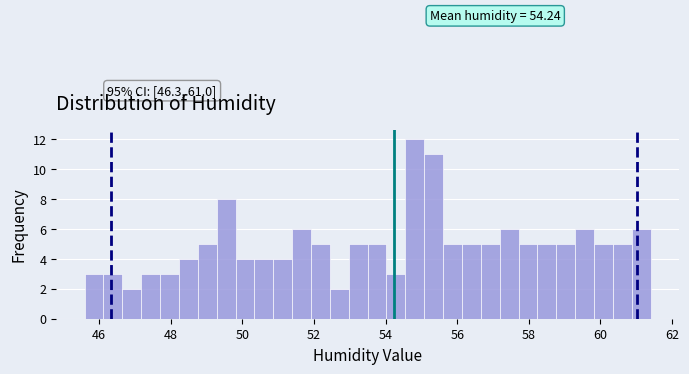

Around what value on the x-axis is the tallest bar? Give the approximate position of its centre, as read against the axis.

54.8